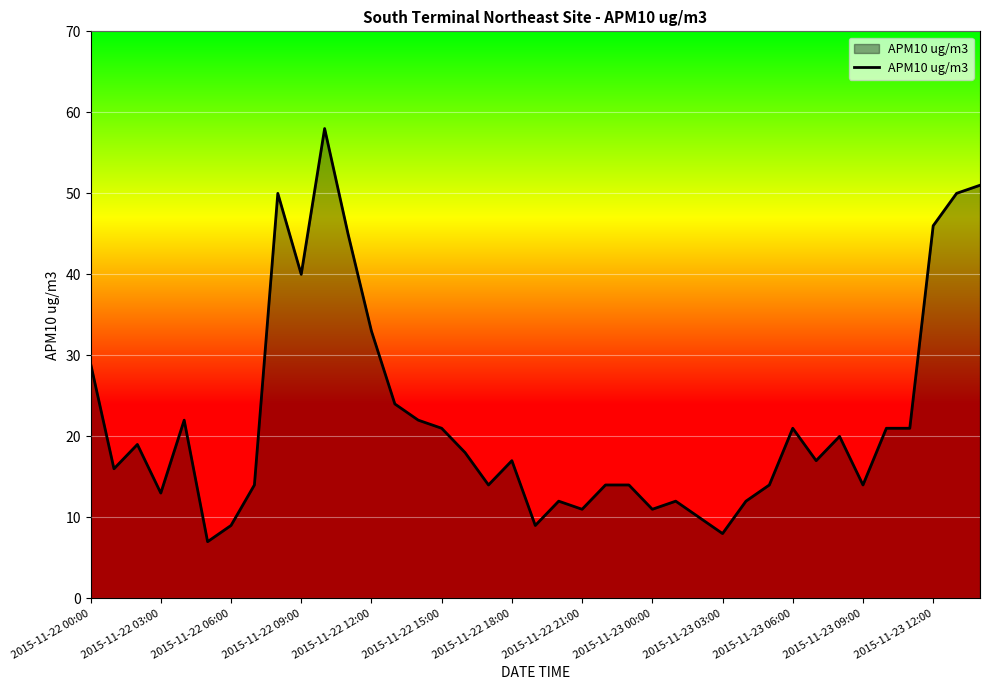

What is the maximum value shown in the chart?

58